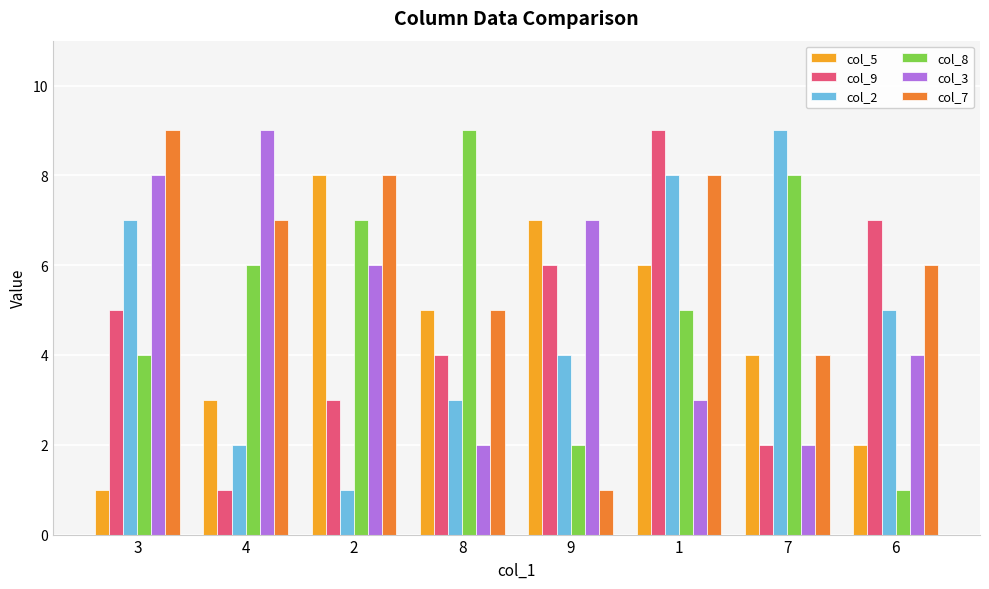

Reading right to left, list all the values displayed in this chart.

col_5: 6=2	7=4	1=6	9=7	8=5	2=8	4=3	3=1
col_9: 6=7	7=2	1=9	9=6	8=4	2=3	4=1	3=5
col_2: 6=5	7=9	1=8	9=4	8=3	2=1	4=2	3=7
col_8: 6=1	7=8	1=5	9=2	8=9	2=7	4=6	3=4
col_3: 6=4	7=2	1=3	9=7	8=2	2=6	4=9	3=8
col_7: 6=6	7=4	1=8	9=1	8=5	2=8	4=7	3=9